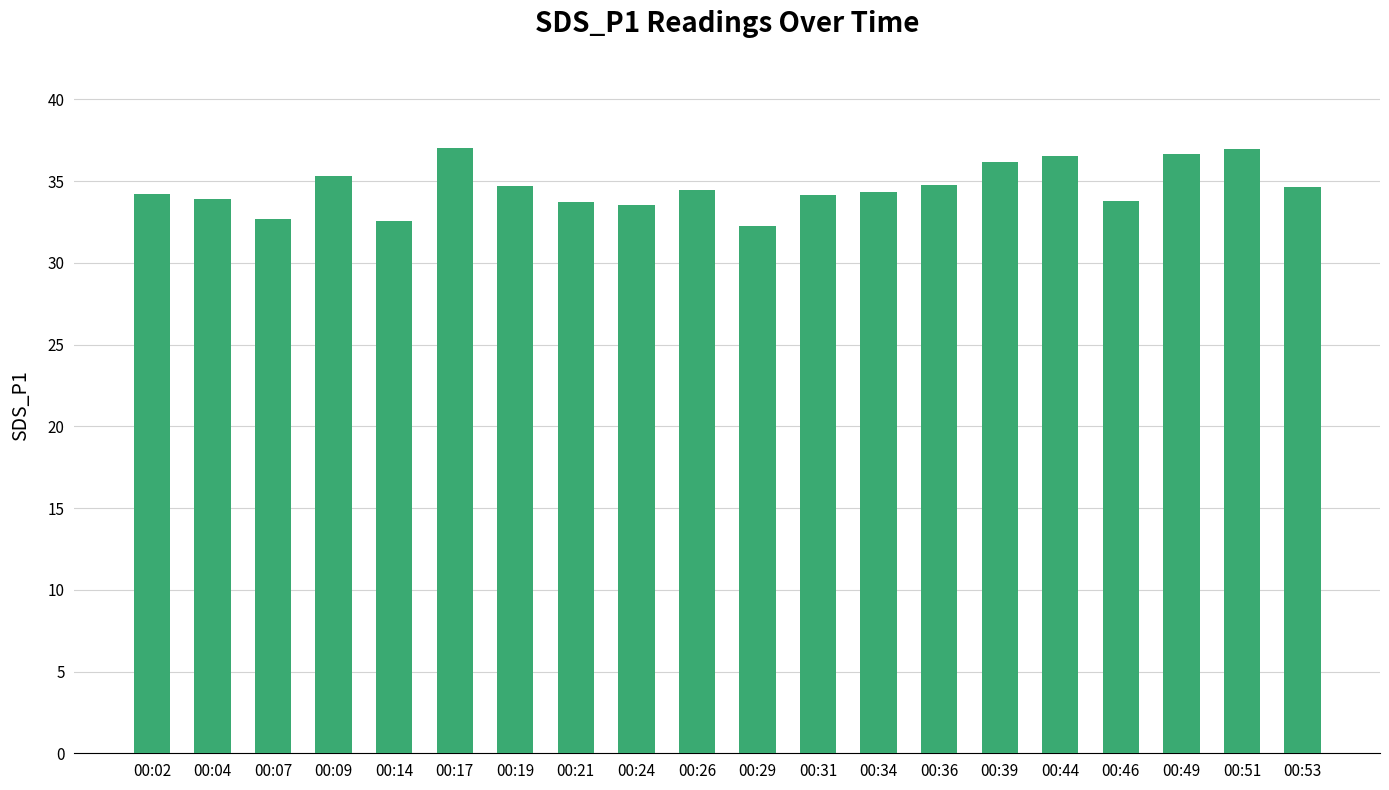

How many bars are there in total?

20